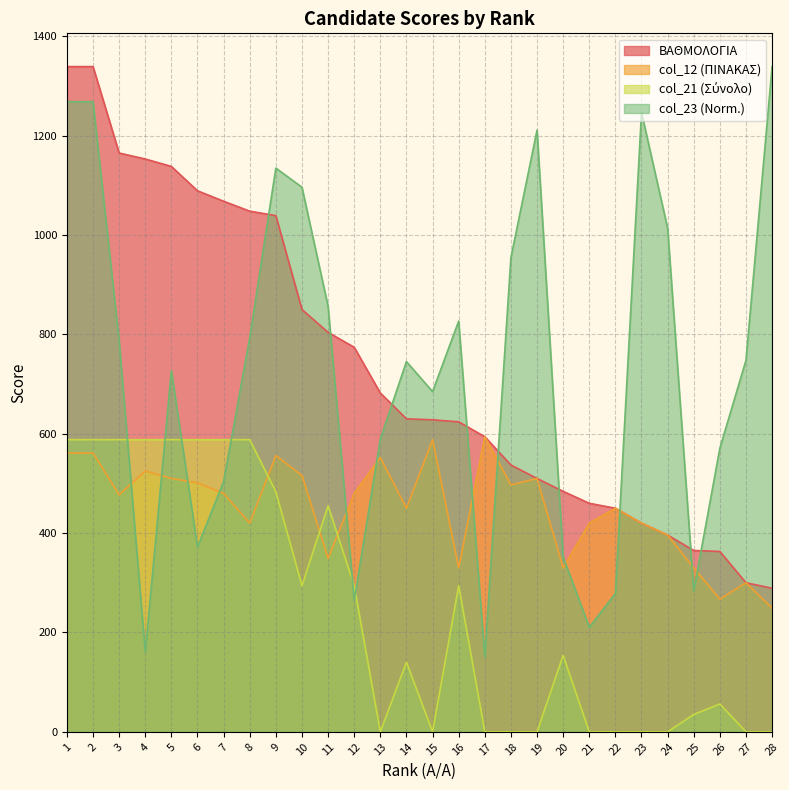

Is the value of col_21 at 18 greater than the value of col_12 at 2?

No